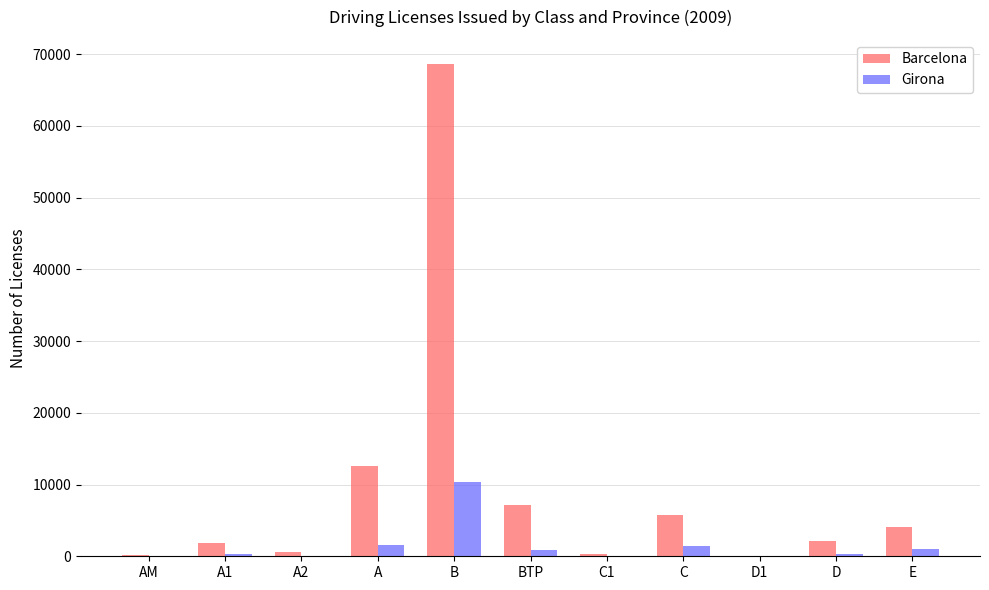

Is the value of Barcelona at BTP greater than the value of Girona at D1?

Yes